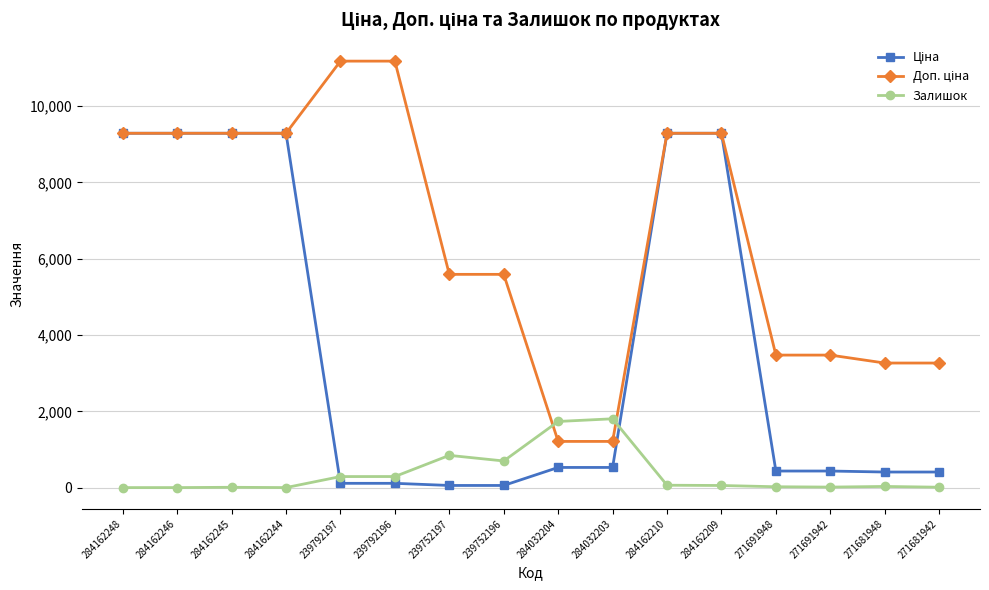

True or false: Залишок has more than 2 points higher than both neighbors.

True